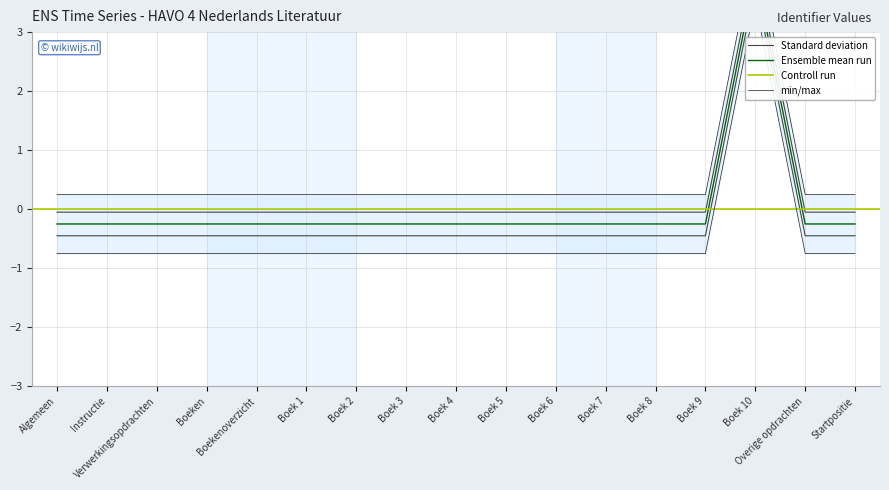

How many values are below zero?

16